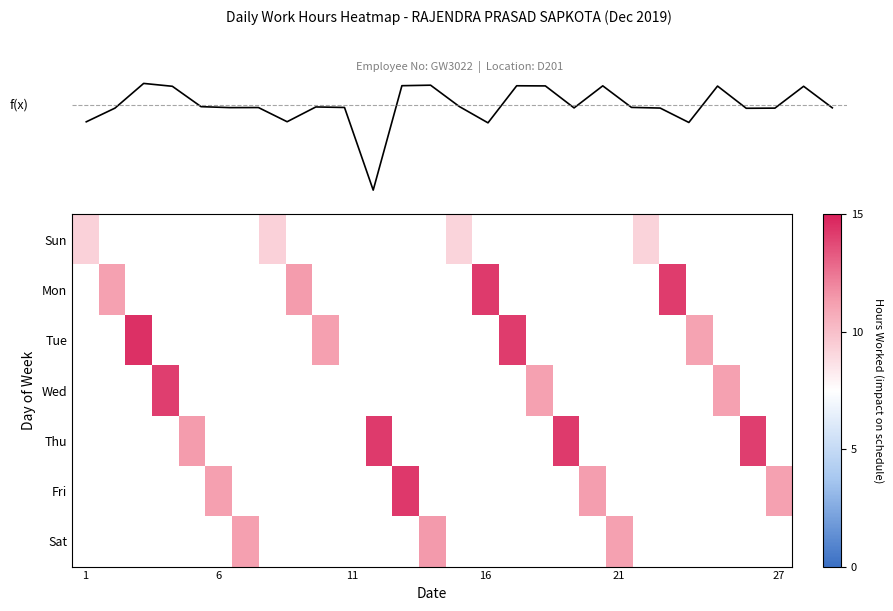

Count the number of categories in the chart.

27